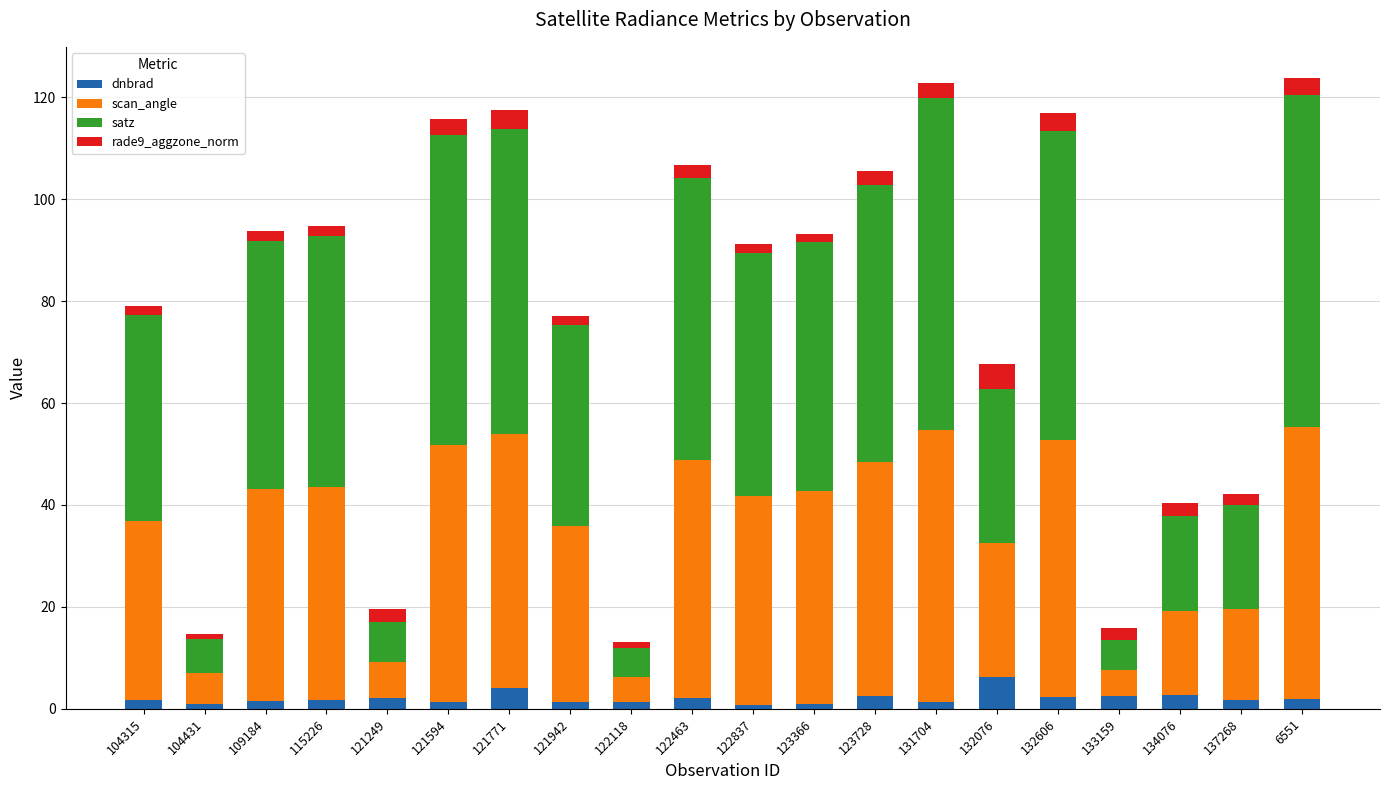

What is the average value of the dnbrad series?

2.1